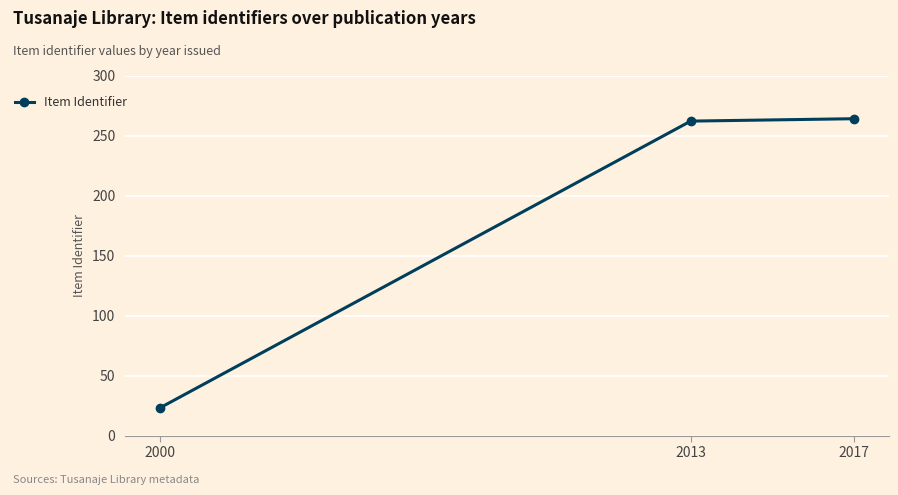

Reading left to right, what are all the values shown in this chart?

23	262	264